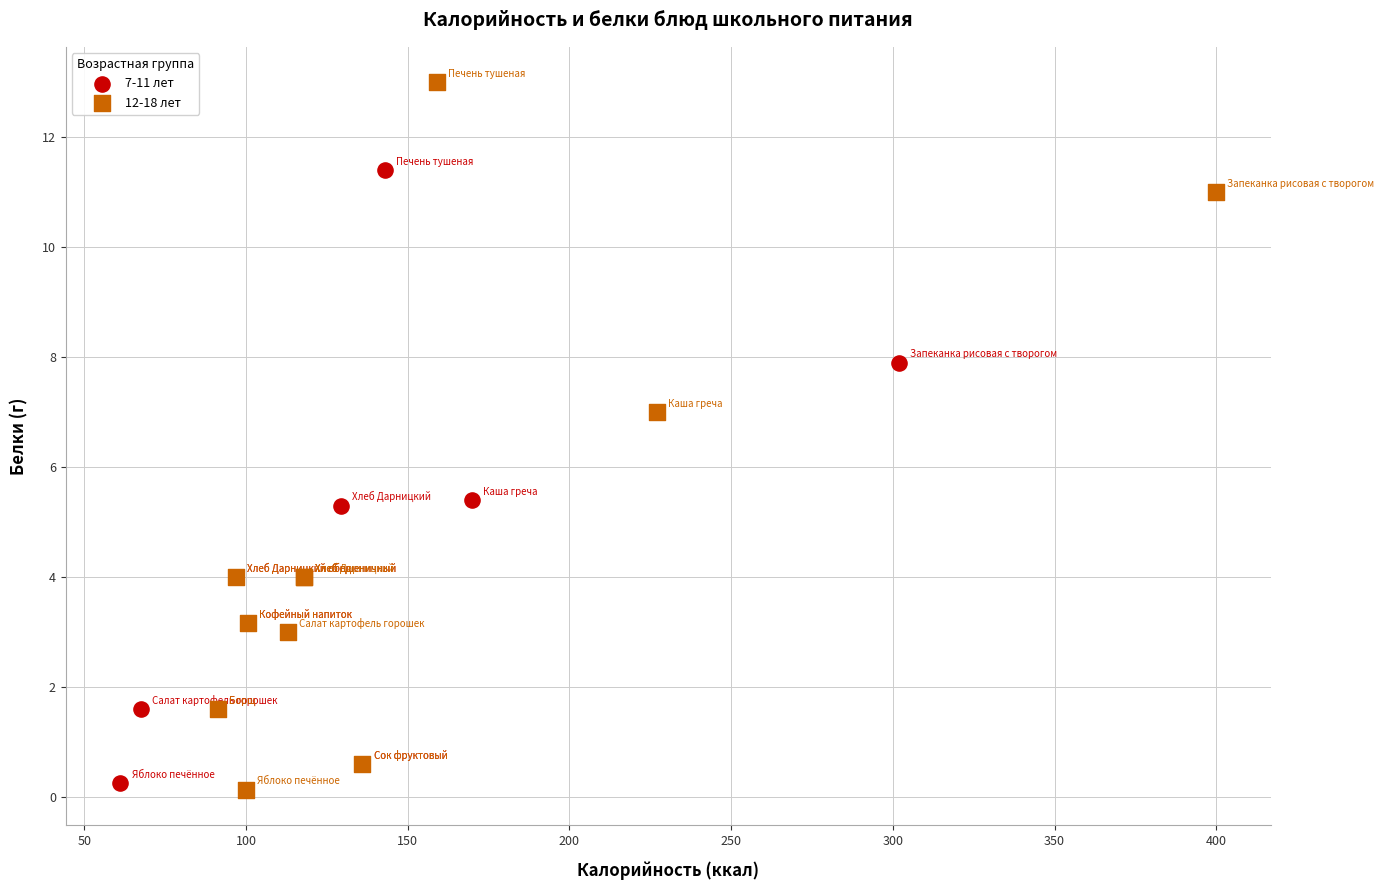

Which series contains the highest Y value?

12-18 лет